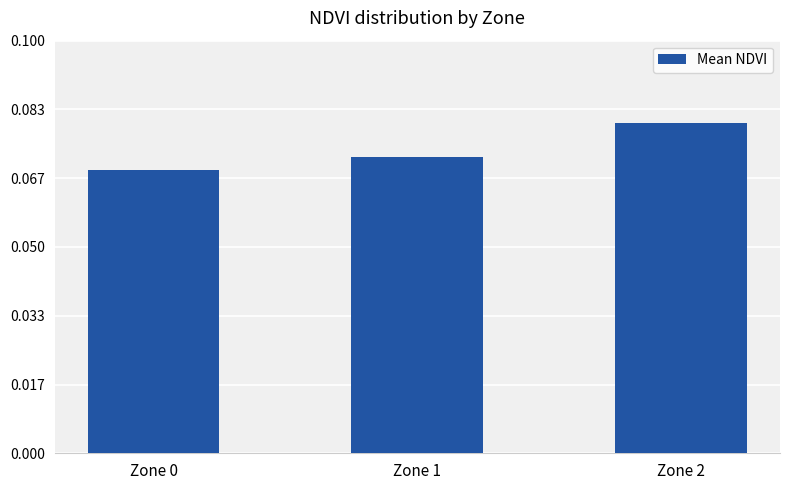

How many bars are there in total?

3